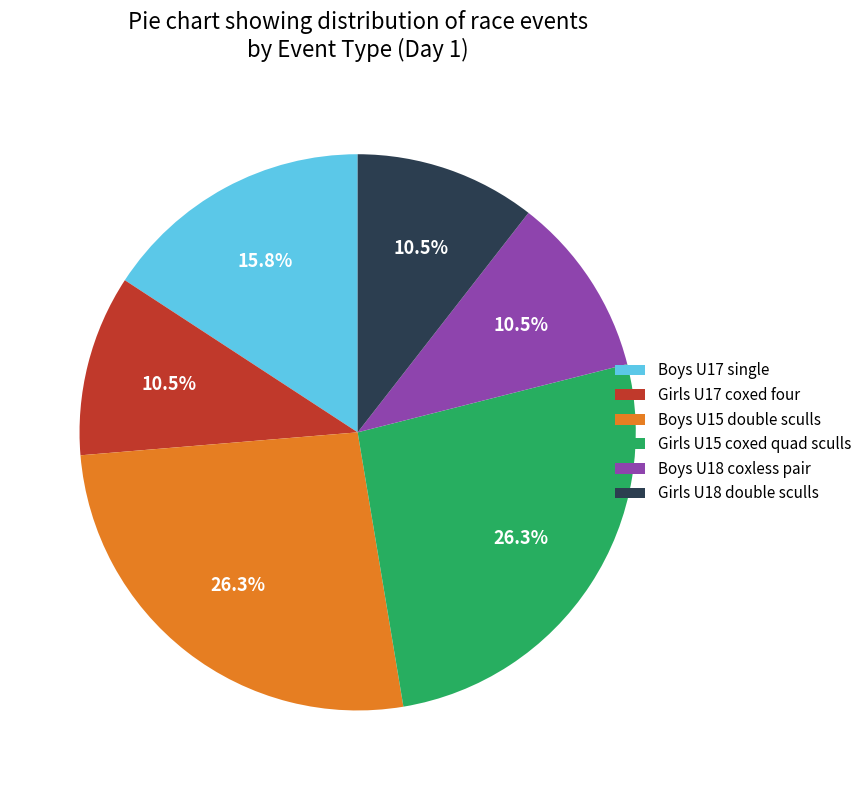

Which has a higher value, Girls U17 coxed four or Boys U17 single?

Boys U17 single